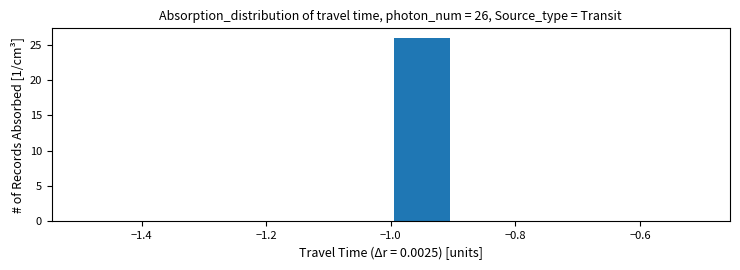

Which range on the x-axis has the tallest bar?

-1.0 to -0.9